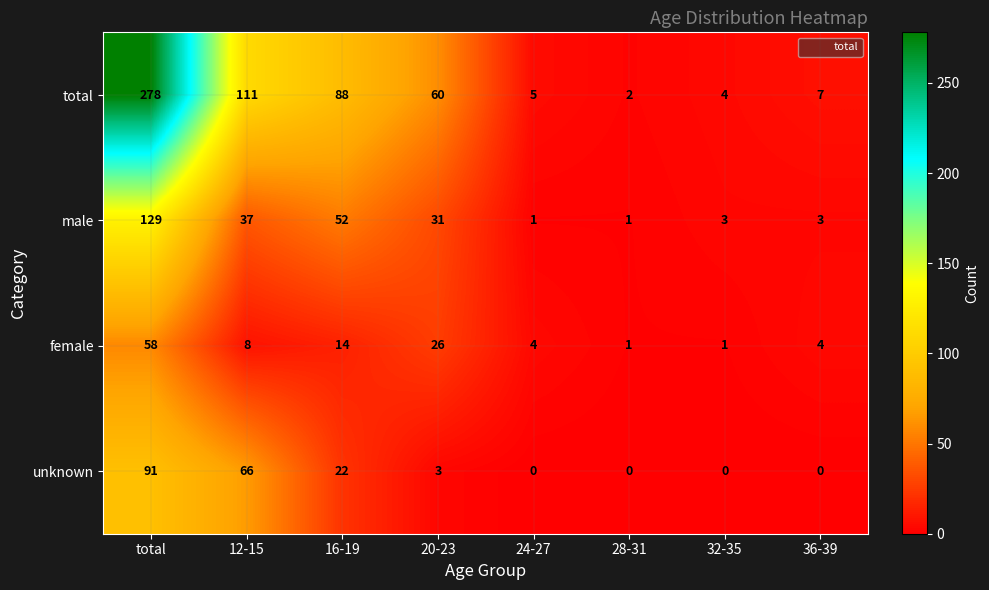

What is the difference between the maximum and minimum values in the female series?

57